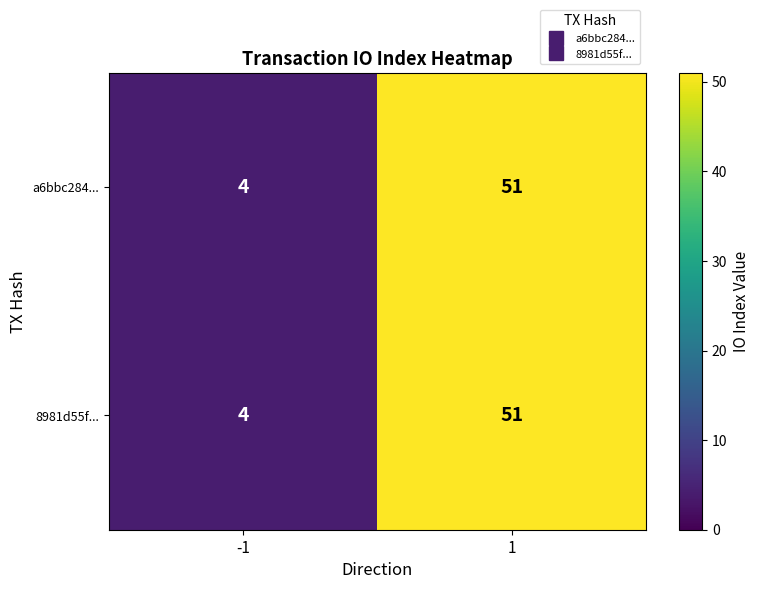

Is the value of 8981d55f... at 1 greater than the value of a6bbc284... at -1?

Yes